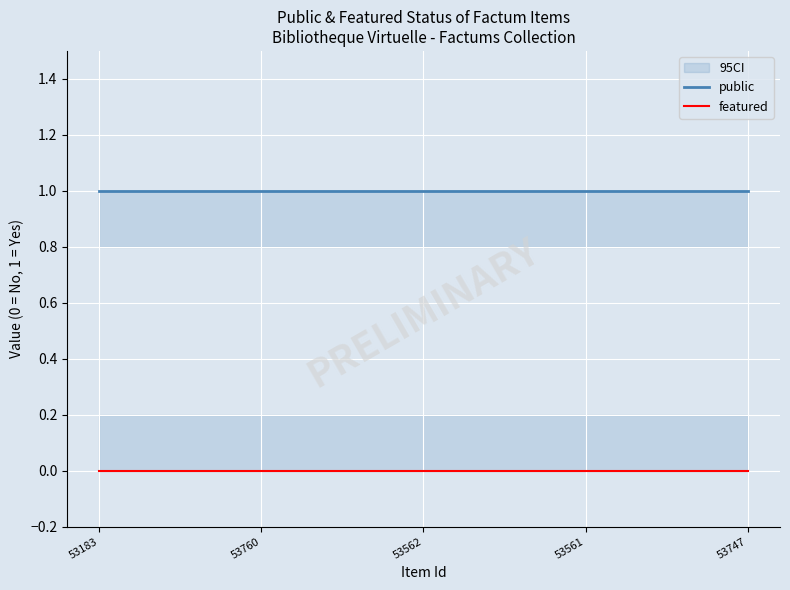

True or false: featured and public cross at least once.

False